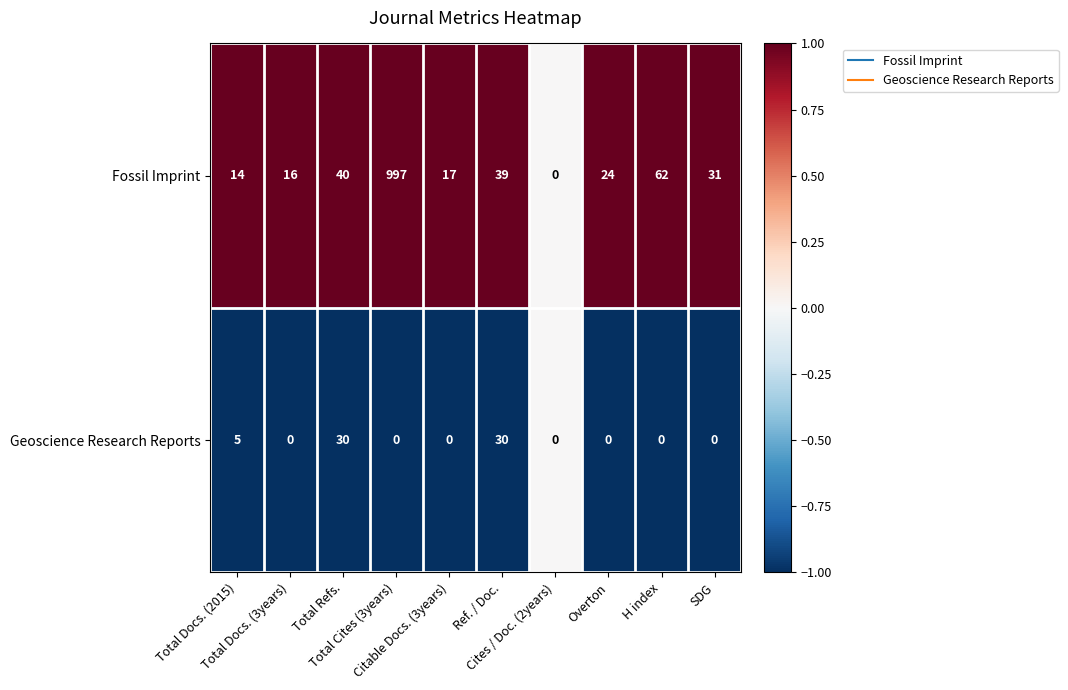

What is the greatest value displayed?

997